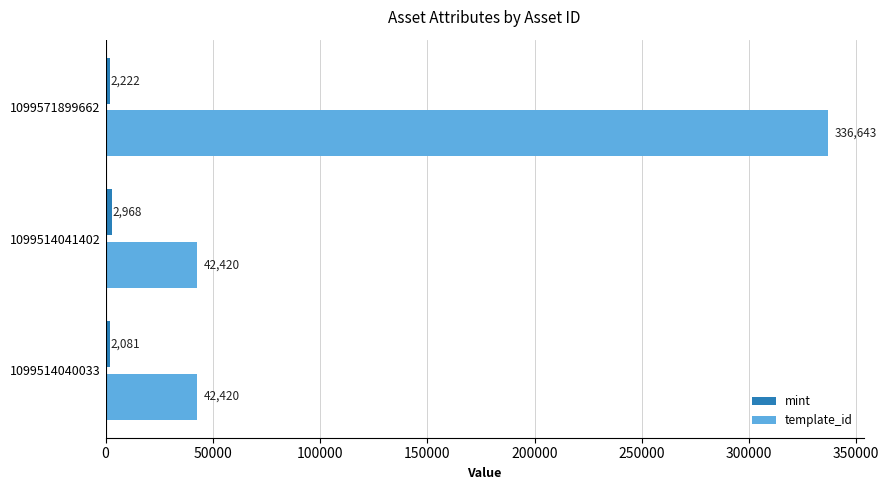

The value of template_id at 1099514041402 is 14476. True or false?

False